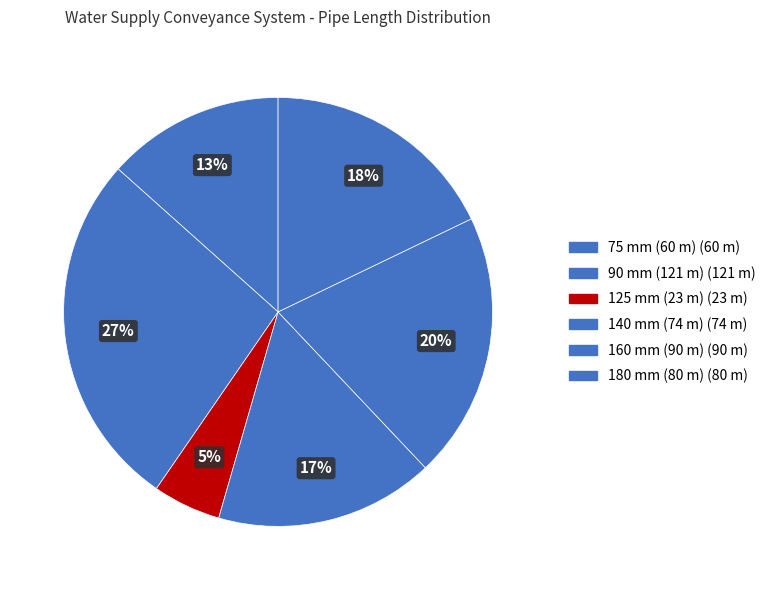

What is the change in value from 90 mm (121 m) to 180 mm (80 m)?

-41